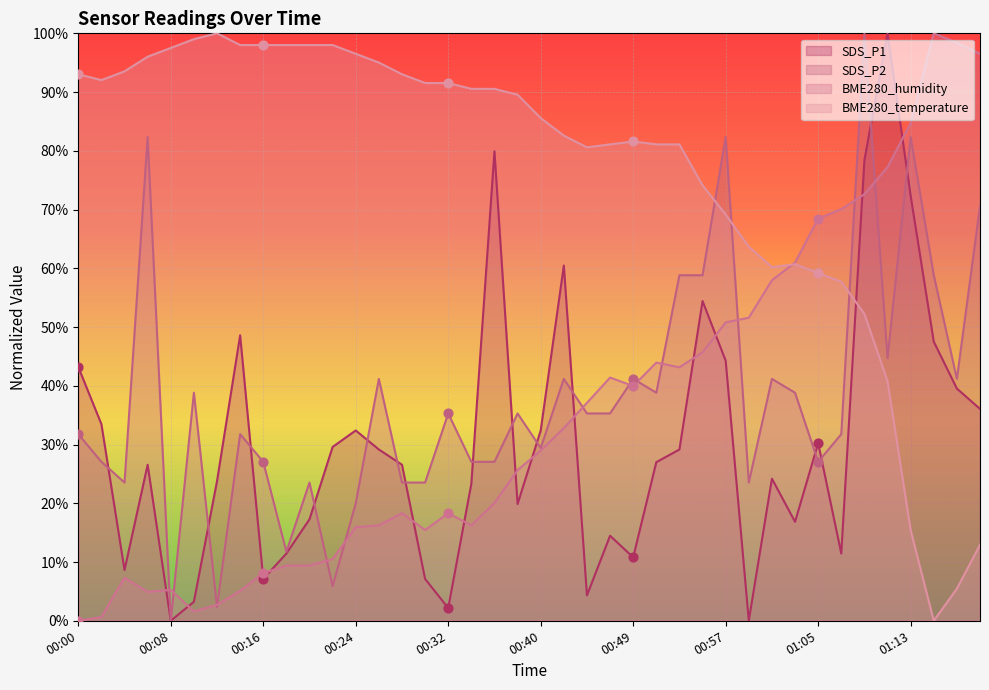

Which series has the largest Y range (max minus min)?

SDS_P1